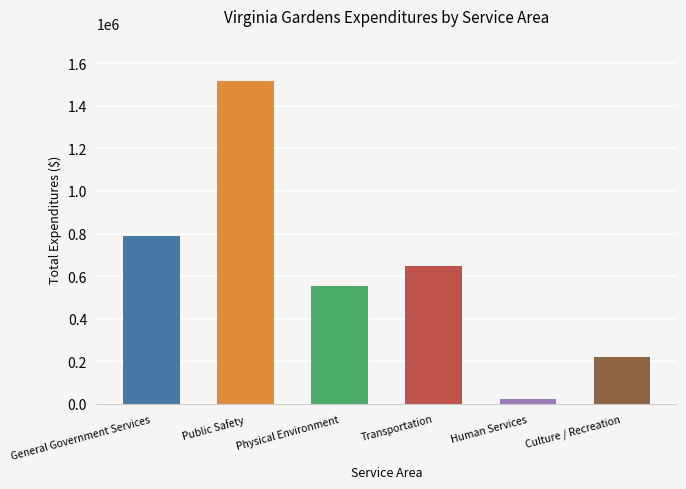

Reading left to right, extract all data points from this chart.

787256	1514067	555917	648174	23834	218169